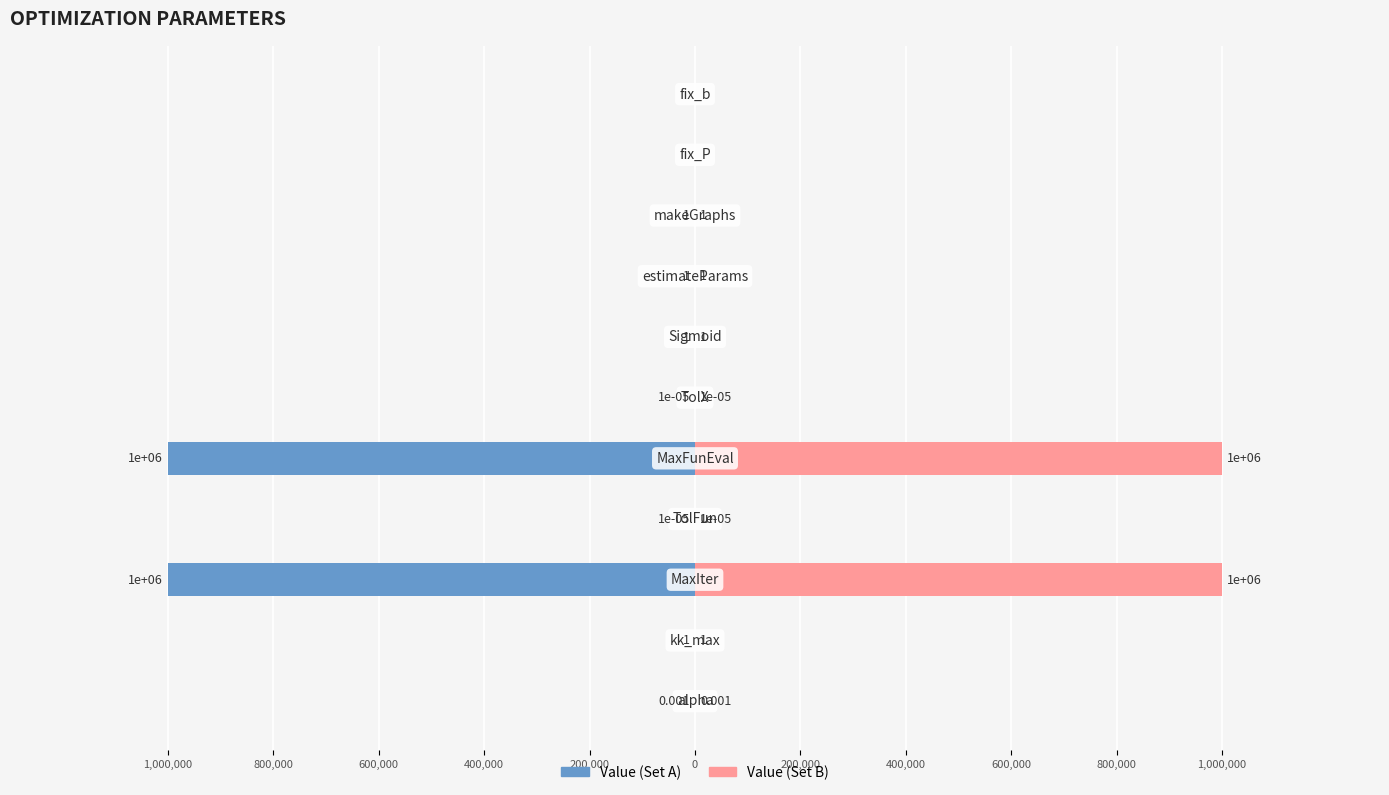

The value of Value (Set B) at 600,000 is 0.0. True or false?

True